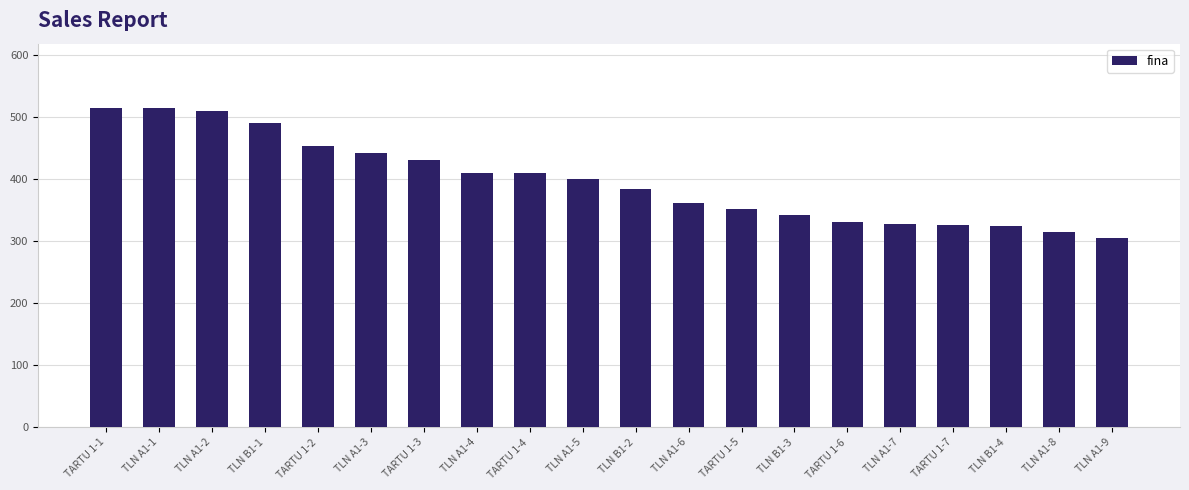

What is the approximate value at TLN A1-2?

510